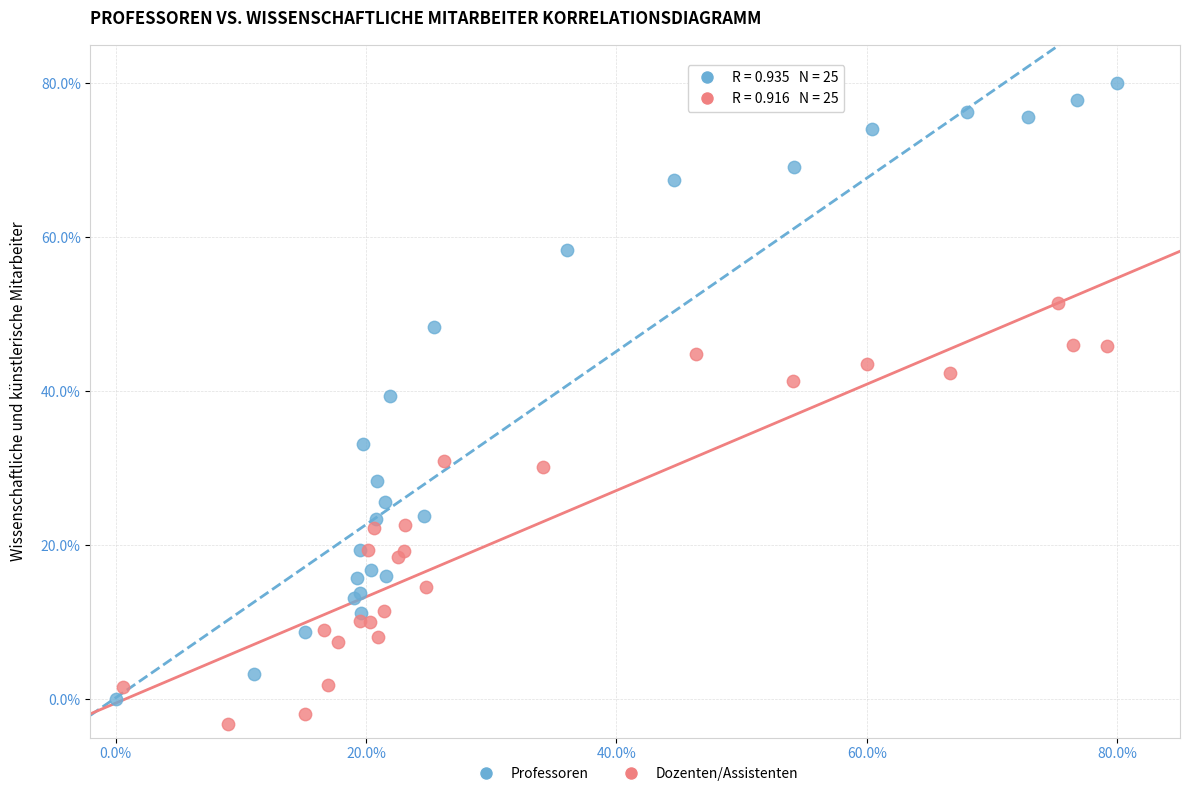

Which series contains the highest Y value?

Professoren